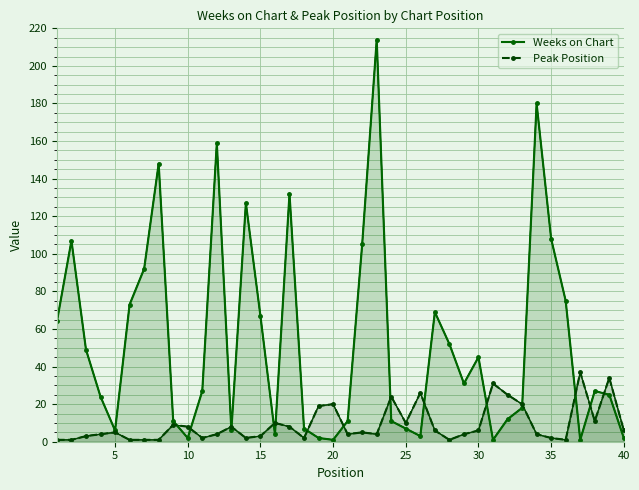

What is the minimum value shown in the chart?

1